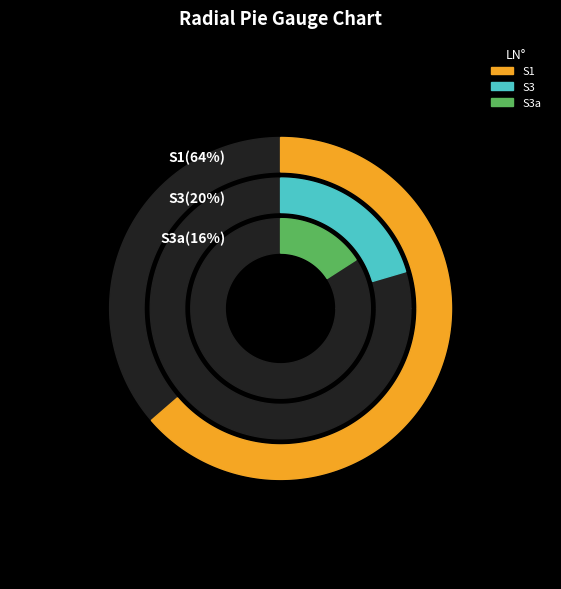

Count the number of slices in the pie.

3